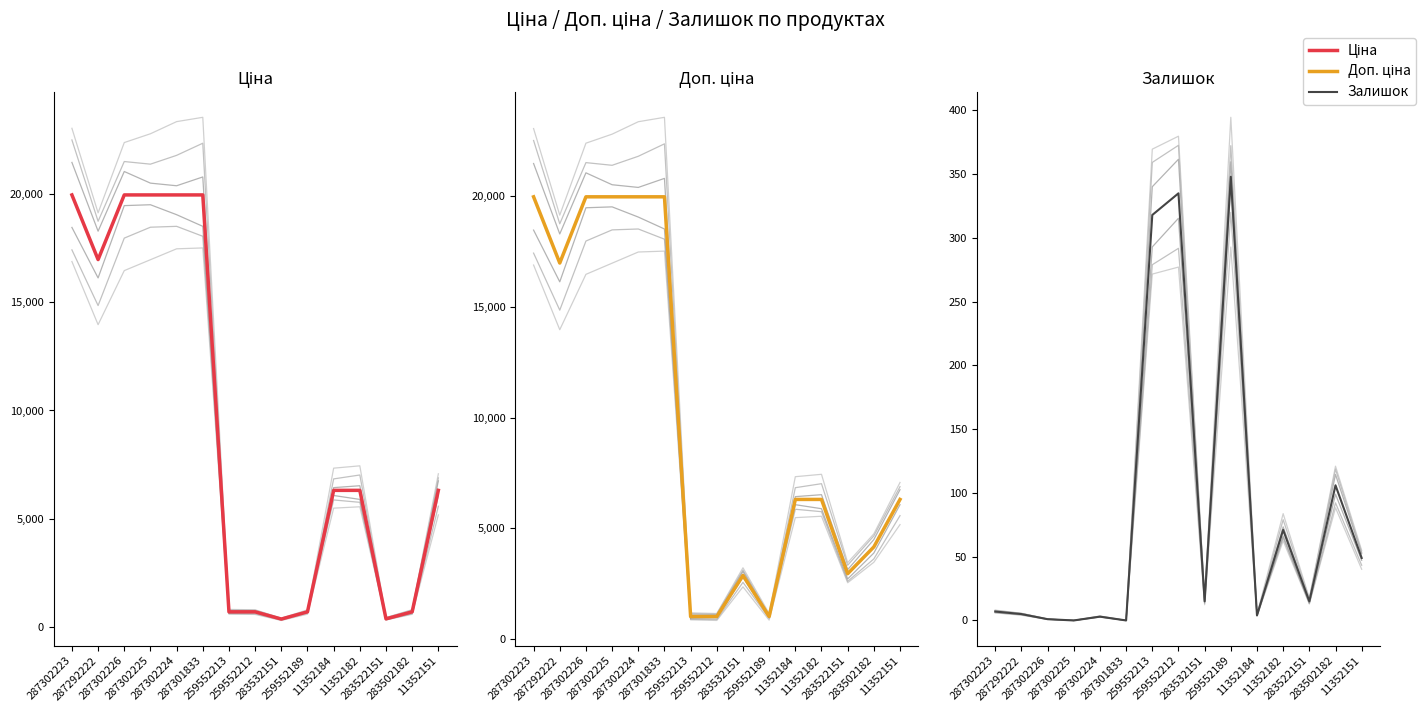

What position from the left is 283502182?

14